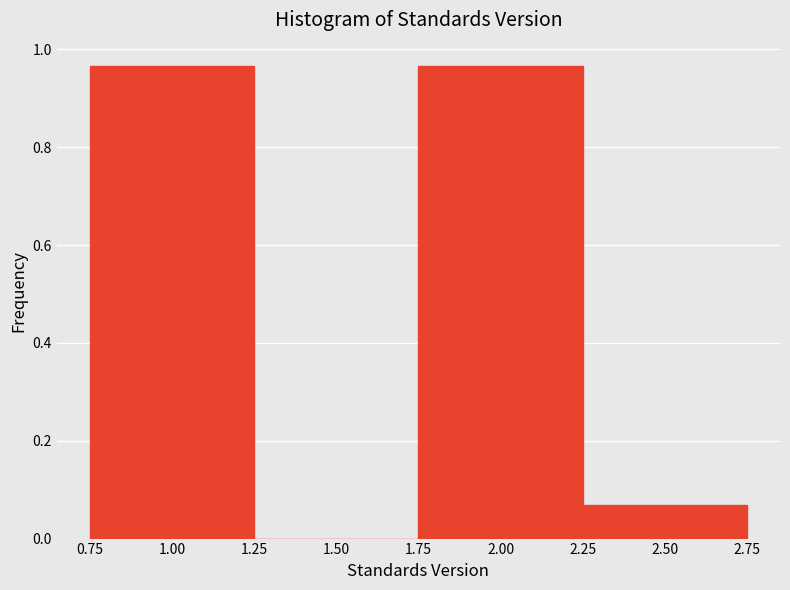

Reading left to right, transcribe this chart: for each bar, give the range it covers on the x-axis and its height. The values are not printed on the chart, so give them approximately, as read against the axis.

0.75 to 1.25: 0.96
1.25 to 1.75: 0
1.75 to 2.25: 0.96
2.25 to 2.75: 0.06